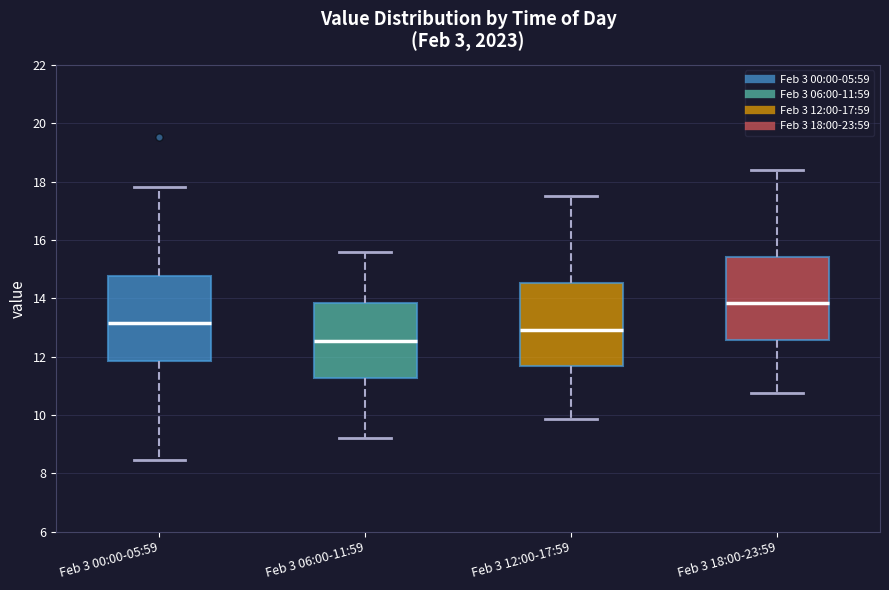

Where is the upper edge of the box for Feb 3 00:00-05:59 on the y-axis? The values are not printed on the chart, so give them approximately, as read against the axis.

14.8